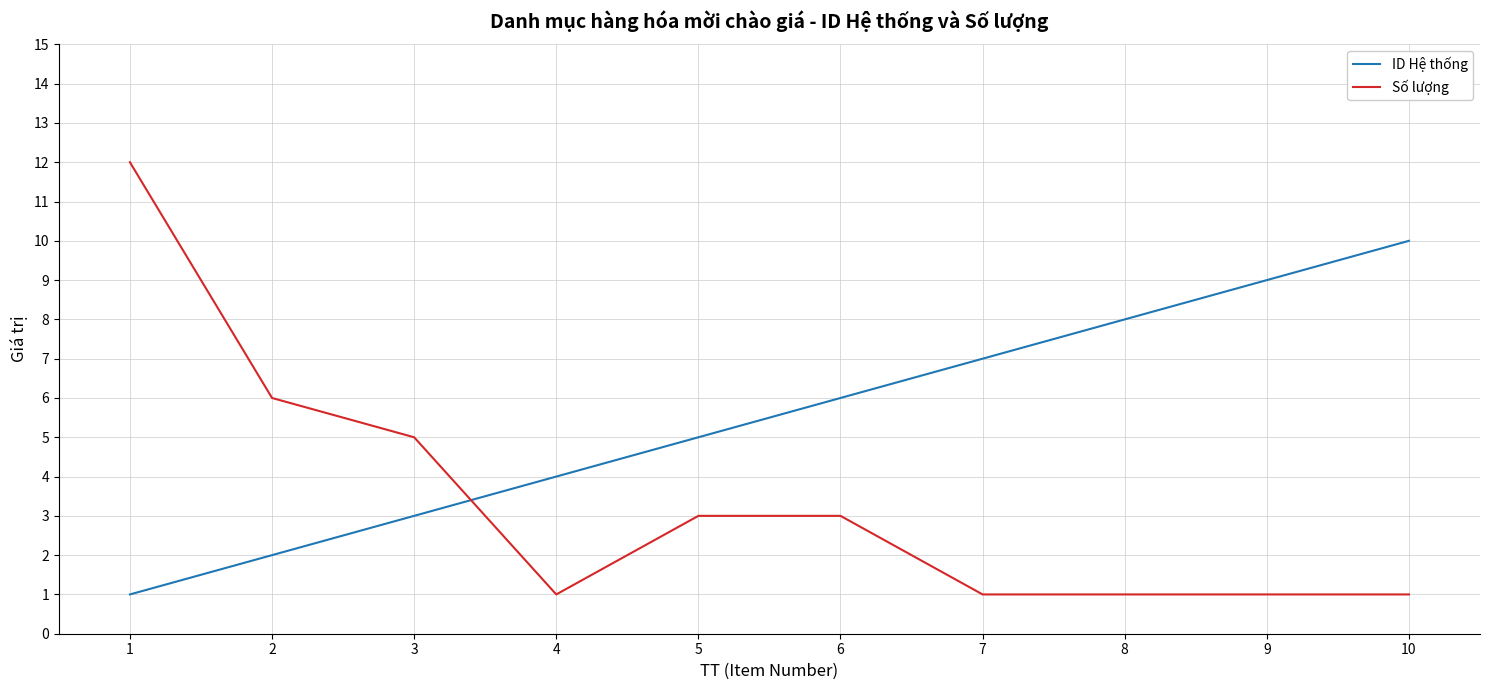

Which series has the largest total across all categories?

ID Hệ thống